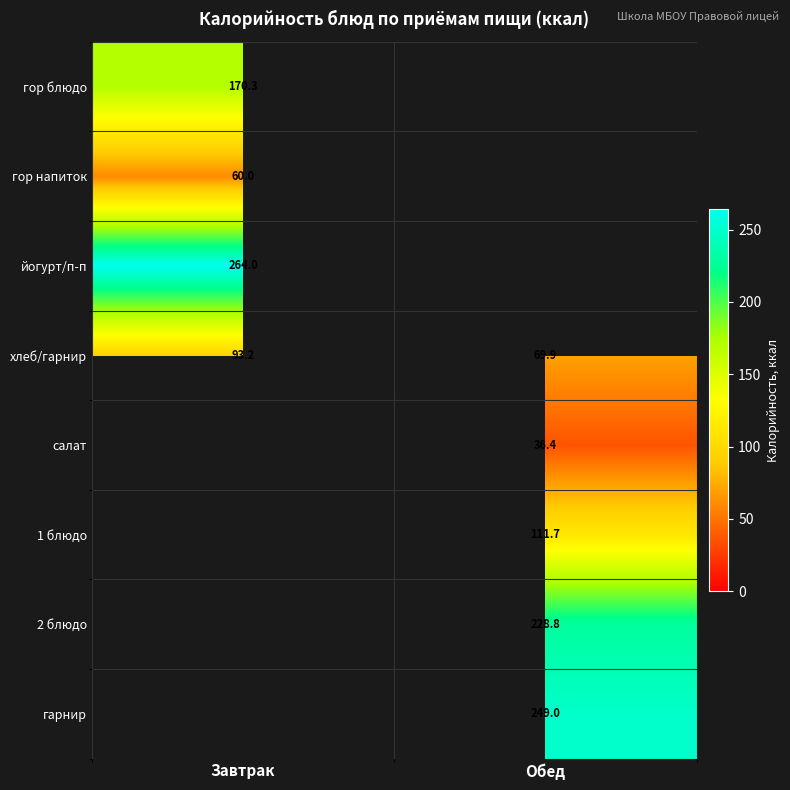

Where is хлеб/гарнир nearest to the value 81?

Обед